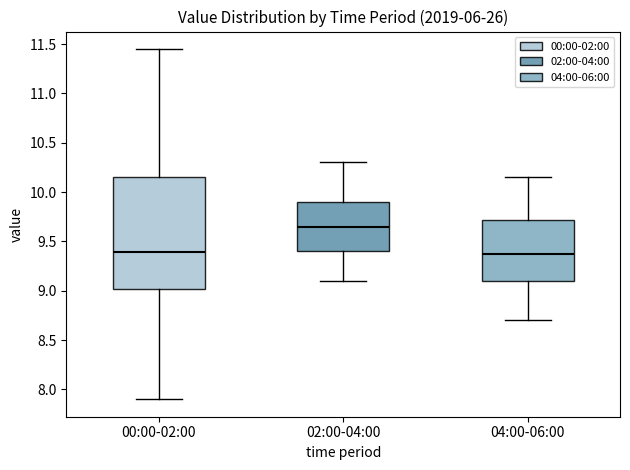

Reading left to right, read every box against the y-axis: the position of its median line, the range the box covers, and the ends of its whiskers. The values are not printed on the chart, so give them approximately, as read against the axis.

00:00-02:00: median 9.40, box 9.00 to 10.15, whiskers 7.90 to 11.45
02:00-04:00: median 9.65, box 9.40 to 9.90, whiskers 9.10 to 10.30
04:00-06:00: median 9.40, box 9.10 to 9.70, whiskers 8.70 to 10.15